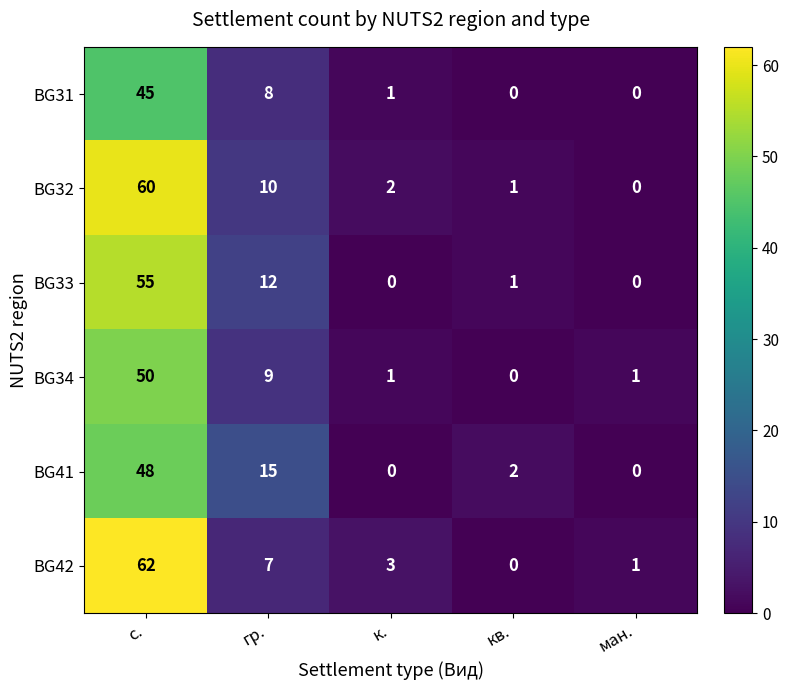

Which series has the largest range (max minus min)?

BG42